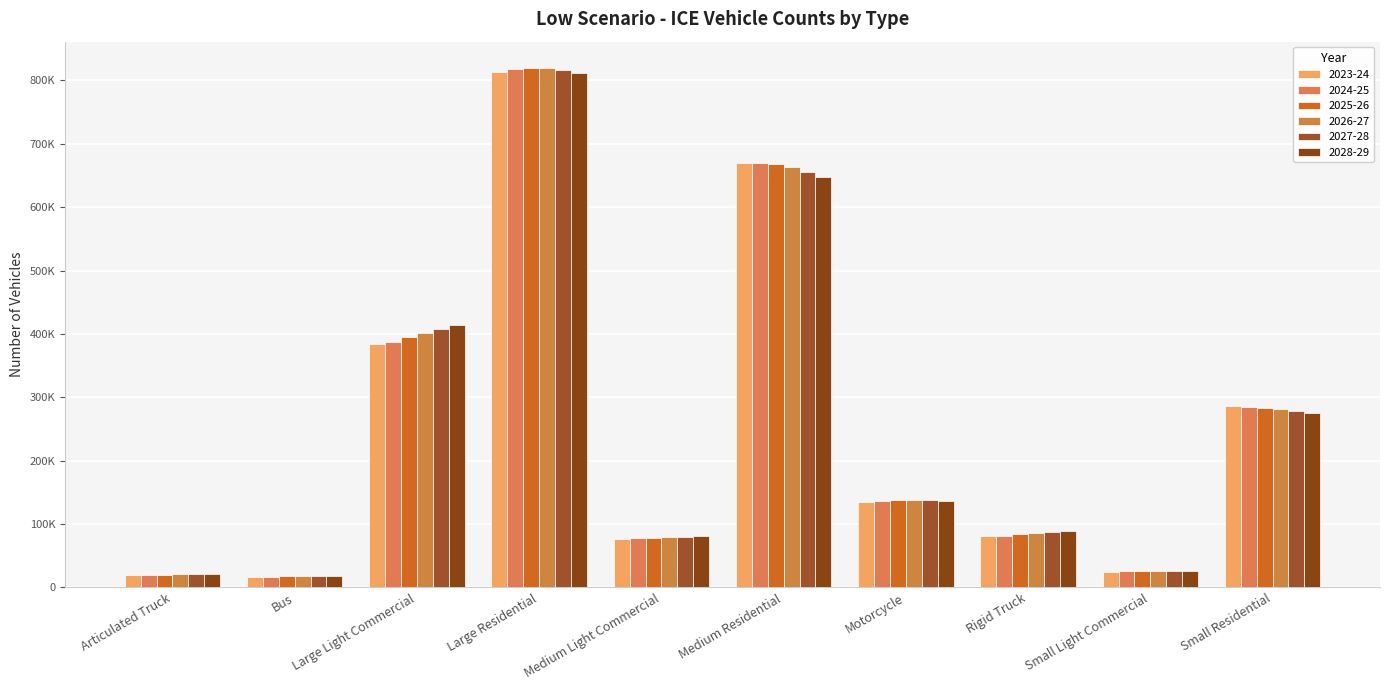

Reading left to right, transcribe all the data shown in this chart.

2023-24: Articulated Truck=19518.5	Bus=16958.7	Large Light Commercial=383717.7	Large Residential=812614.3	Medium Light Commercial=76863.2	Medium Residential=669475.7	Motorcycle=135324.5	Rigid Truck=80640.2	Small Light Commercial=25050.4	Small Residential=286206.3
2024-25: Articulated Truck=19718.6	Bus=17158.5	Large Light Commercial=387962.1	Large Residential=817895.5	Medium Light Commercial=77437.1	Medium Residential=670418.2	Motorcycle=136527.1	Rigid Truck=81501.5	Small Light Commercial=25204.6	Small Residential=285312.9
2025-26: Articulated Truck=20205.1	Bus=17340.0	Large Light Commercial=394848.8	Large Residential=820075.8	Medium Light Commercial=78406.9	Medium Residential=668247.5	Motorcycle=137229.2	Rigid Truck=83544.8	Small Light Commercial=25505.9	Small Residential=283472.1
2026-27: Articulated Truck=20669.5	Bus=17501.4	Large Light Commercial=401196.5	Large Residential=819370.3	Medium Light Commercial=79139.8	Medium Residential=663284.8	Motorcycle=137452.2	Rigid Truck=85497.1	Small Light Commercial=25748.7	Small Residential=280881.4
2027-28: Articulated Truck=21191.6	Bus=17650.4	Large Light Commercial=407958.6	Large Residential=816220.0	Medium Light Commercial=79832.8	Medium Residential=656041.7	Motorcycle=137258.5	Rigid Truck=87691.6	Small Light Commercial=25999.1	Small Residential=277834.3
2028-29: Articulated Truck=21689.6	Bus=17785.9	Large Light Commercial=414485.7	Large Residential=811529.3	Medium Light Commercial=80397.0	Medium Residential=647798.1	Motorcycle=136754.2	Rigid Truck=89825.3	Small Light Commercial=26231.1	Small Residential=275049.9